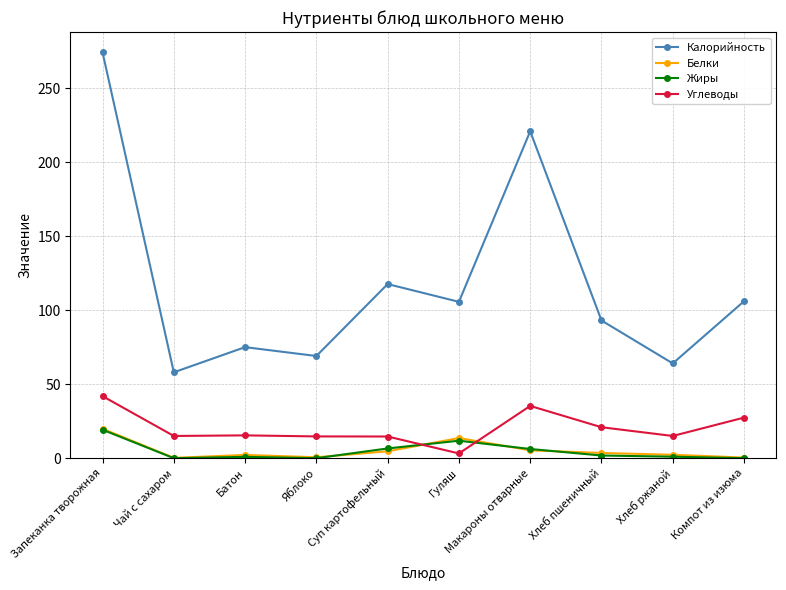

After their last crossing, which series has the higher values: Углеводы or Белки?

Углеводы